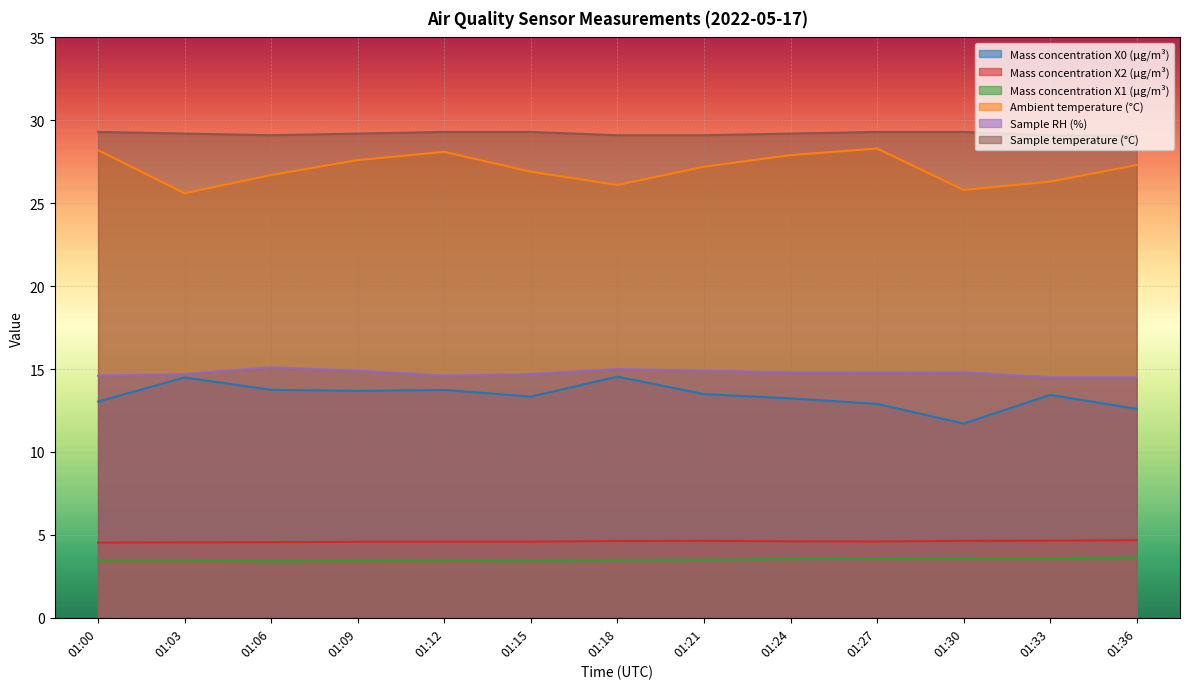

The Mass concentration X0 (μg/m³) series shows 19.8 at 01:09. True or false?

False